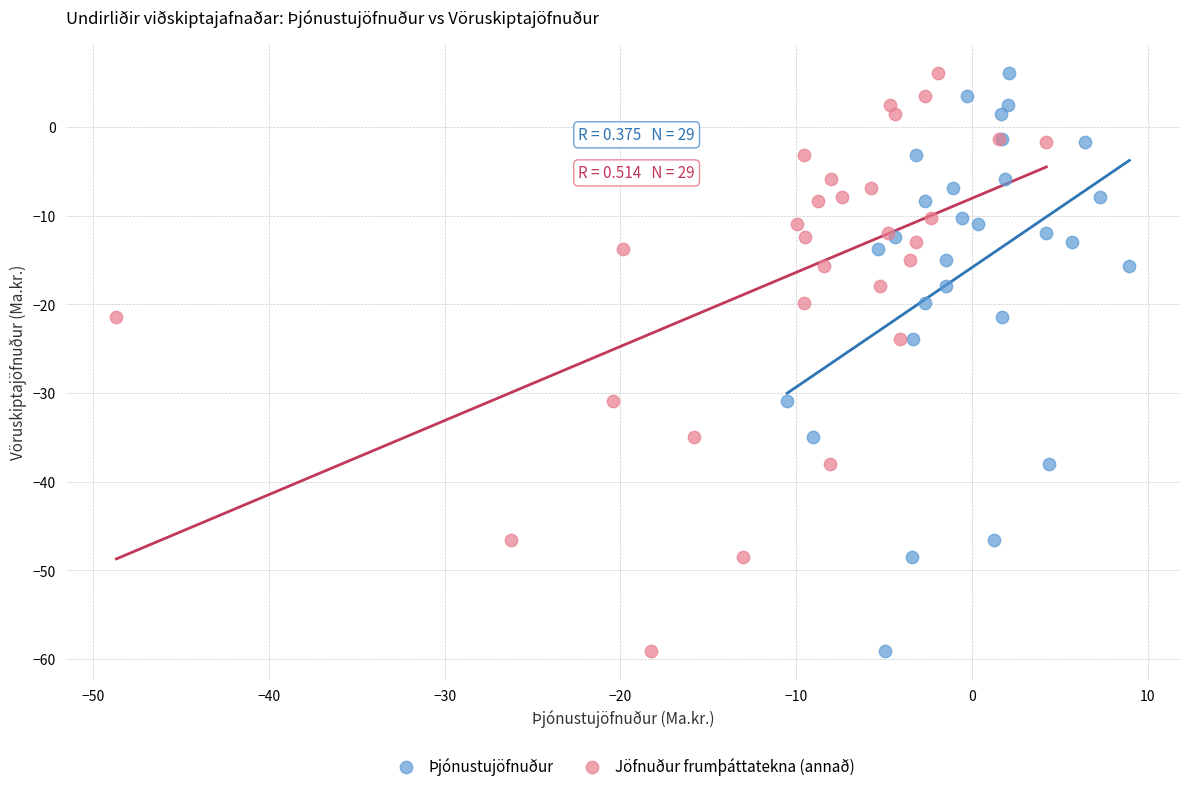

What are all the series names shown in the legend?

Þjónustujöfnuður, Jöfnuður frumþáttatekna (annað)